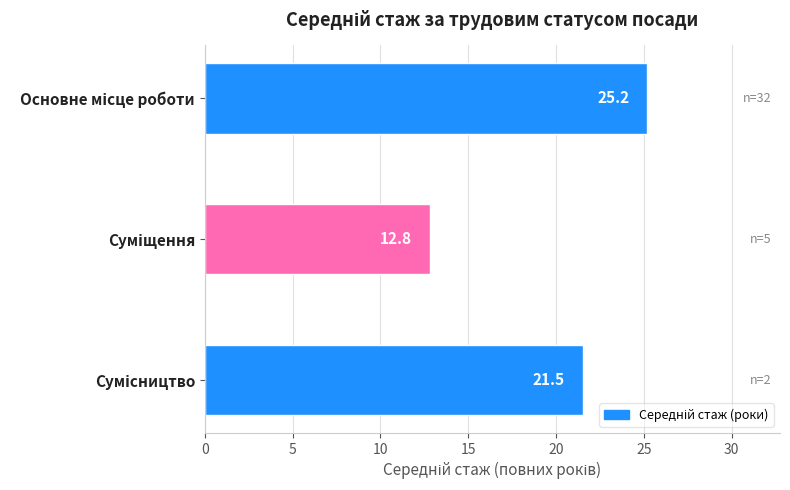

Reading top to bottom, extract all data points from this chart.

25.2	12.8	21.5